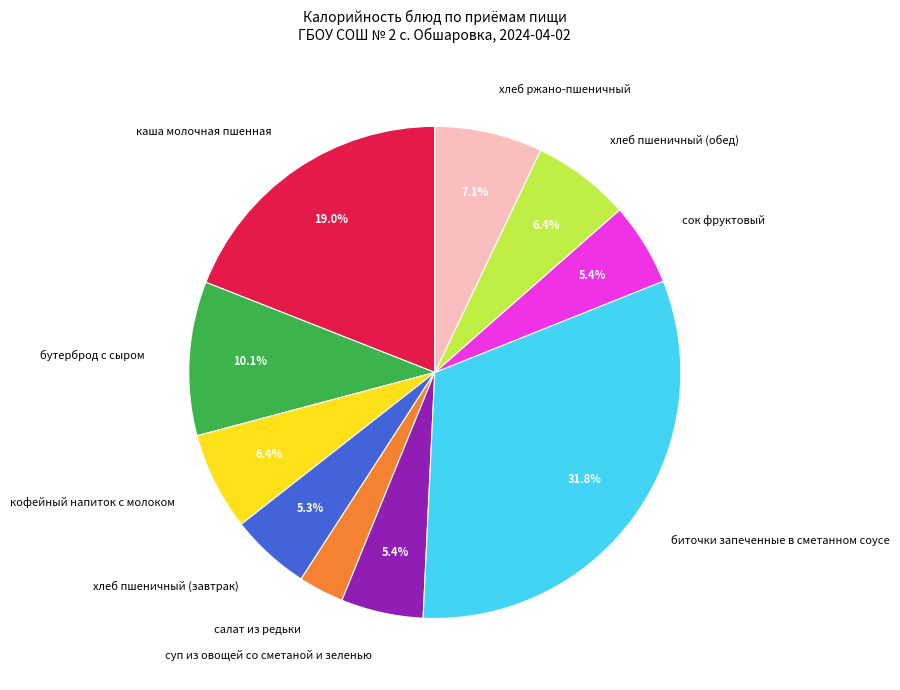

What is the smallest slice in the pie chart?

салат из редьки